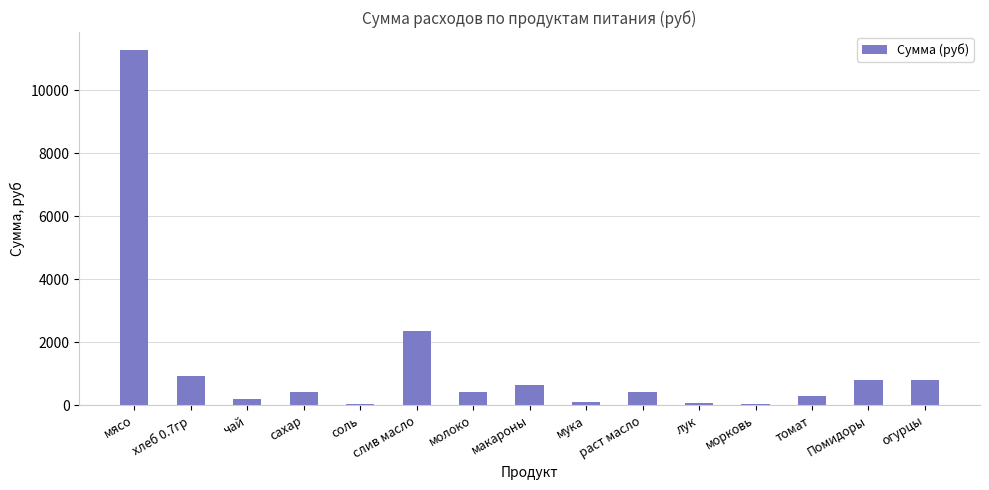

Which category has the highest value across all series?

мясо